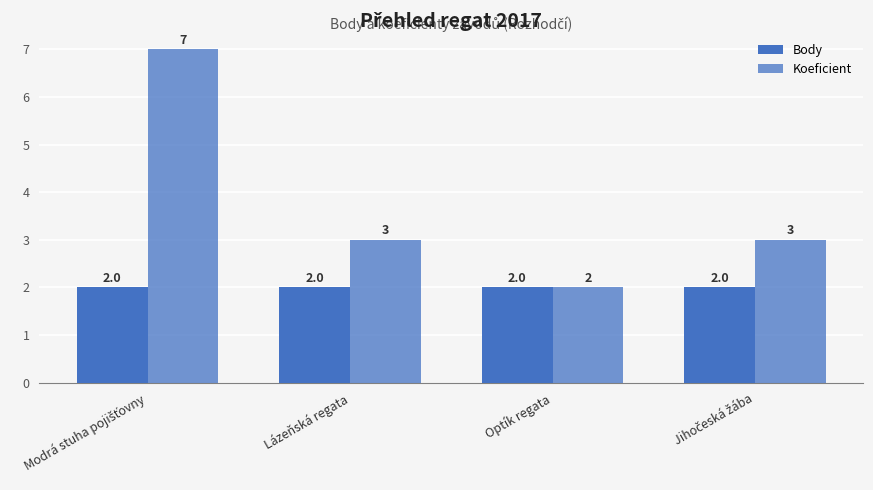

How many bars are there in total?

8